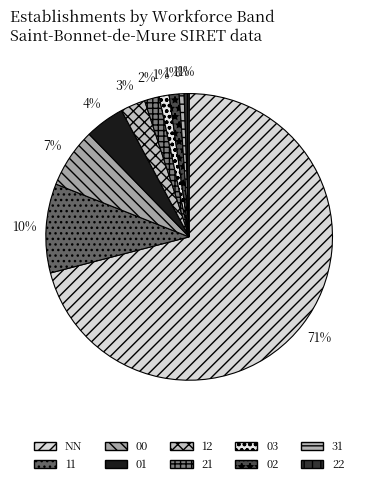

Does NN account for over 50% of the chart?

Yes